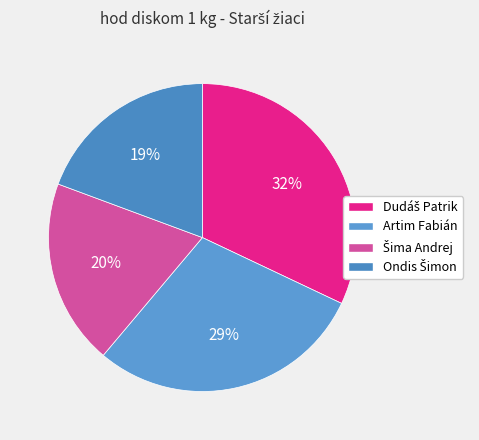

How many slices are in this pie chart?

4